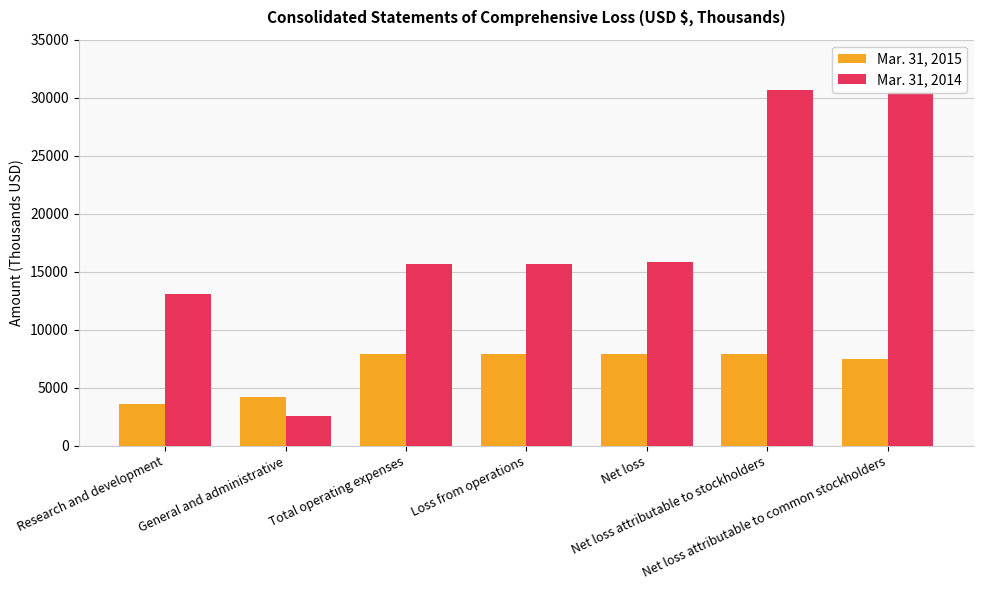

How many groups of bars are there?

7